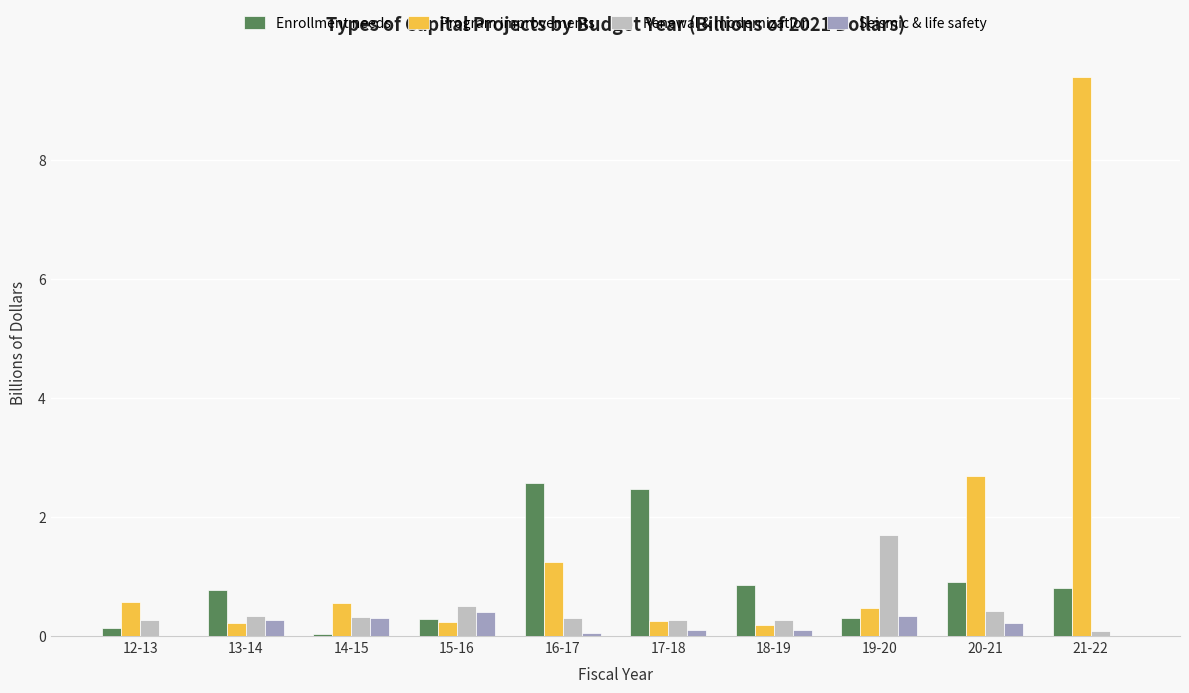

Between 12-13 and 20-21, which series saw the biggest shift?

Program improvements